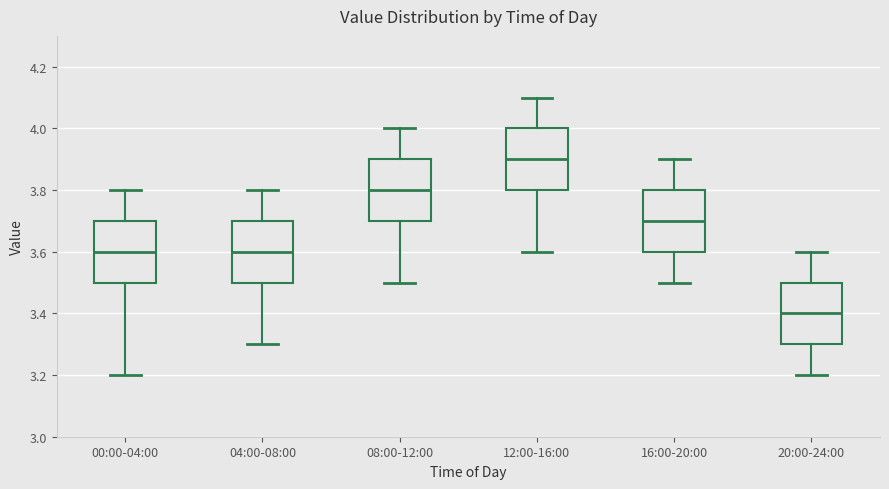

Reading left to right, read every box against the y-axis: the position of its median line, the range the box covers, and the ends of its whiskers. The values are not printed on the chart, so give them approximately, as read against the axis.

00:00-04:00: median 3.6, box 3.5 to 3.7, whiskers 3.2 to 3.8
04:00-08:00: median 3.6, box 3.5 to 3.7, whiskers 3.3 to 3.8
08:00-12:00: median 3.8, box 3.7 to 3.9, whiskers 3.5 to 4.0
12:00-16:00: median 3.9, box 3.8 to 4.0, whiskers 3.6 to 4.1
16:00-20:00: median 3.7, box 3.6 to 3.8, whiskers 3.5 to 3.9
20:00-24:00: median 3.4, box 3.3 to 3.5, whiskers 3.2 to 3.6